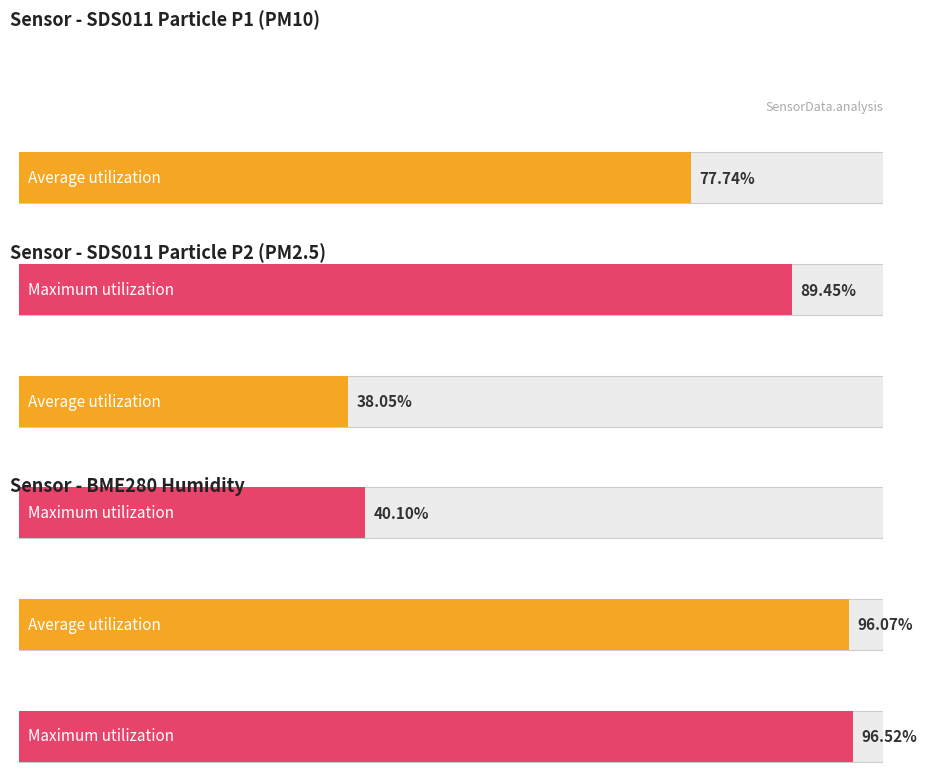

Which series has the largest range (max minus min)?

SDS_P1